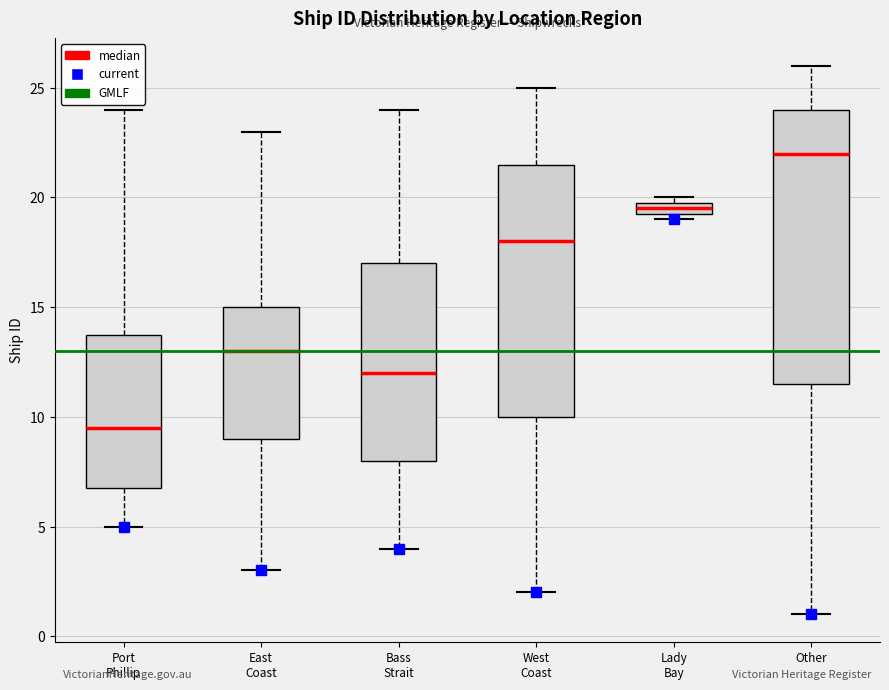

Which box's median line is the lowest?

Port Phillip